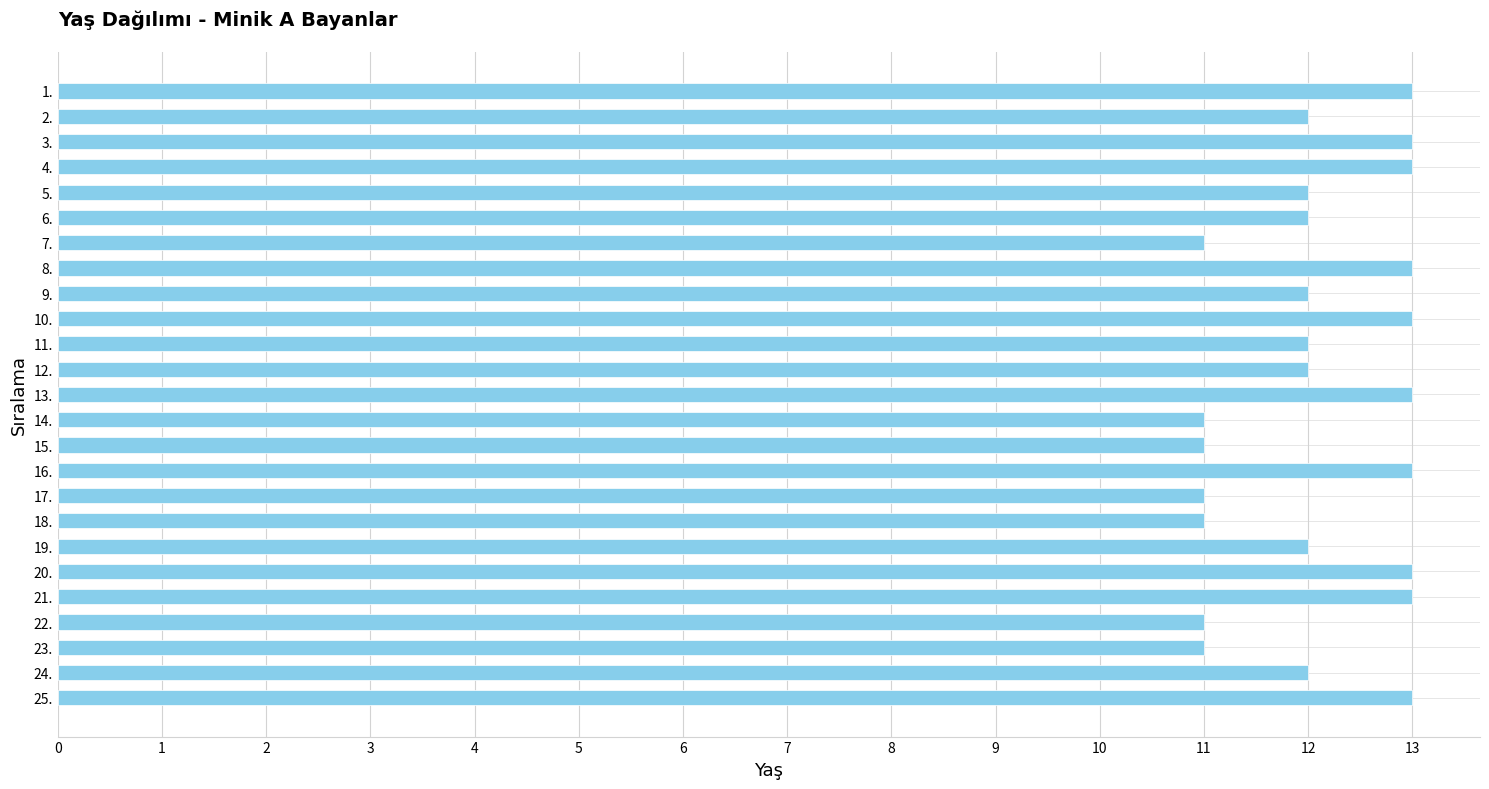

What is the minimum value shown in the chart?

11